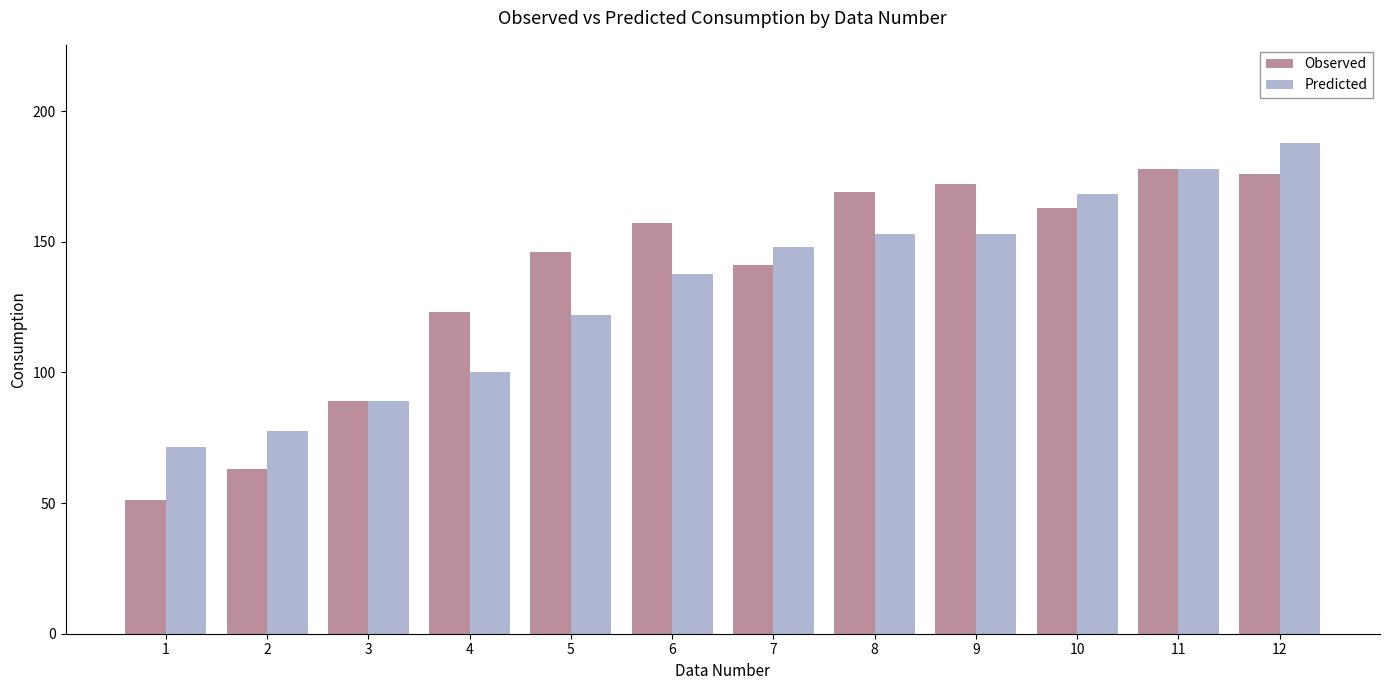

Which series has the largest range (max minus min)?

Observed